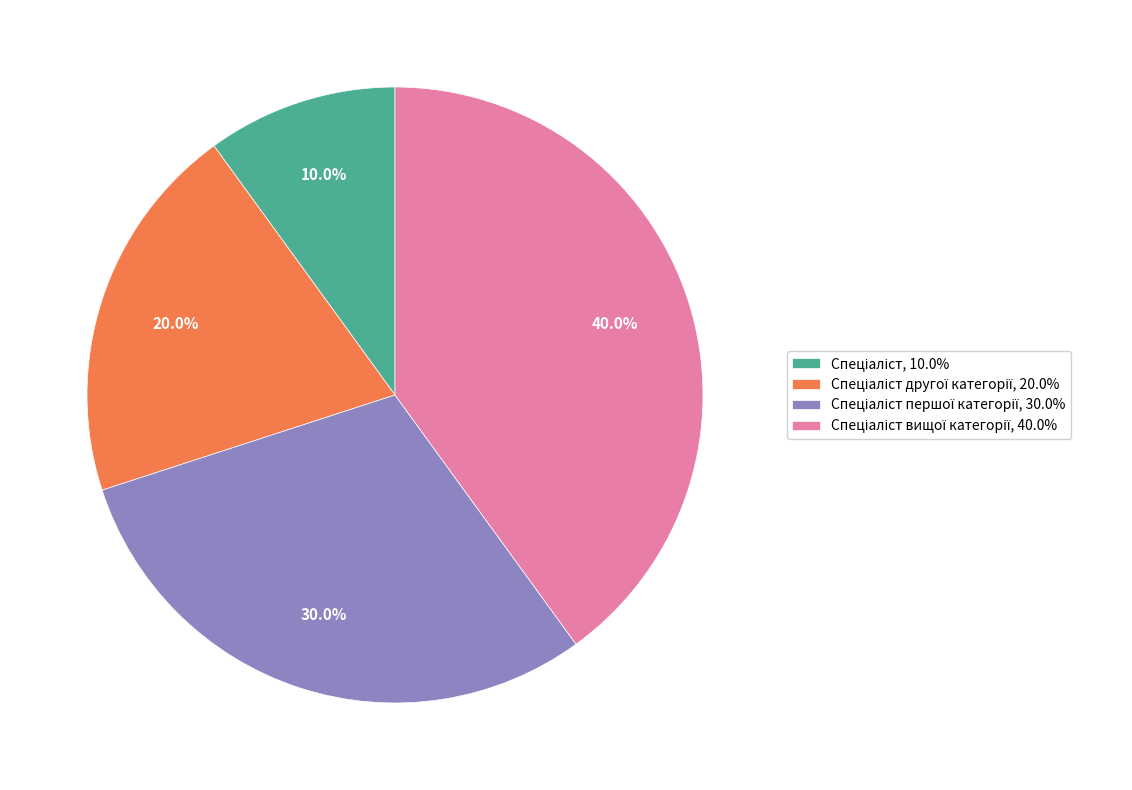

Is there a majority slice in this chart?

No